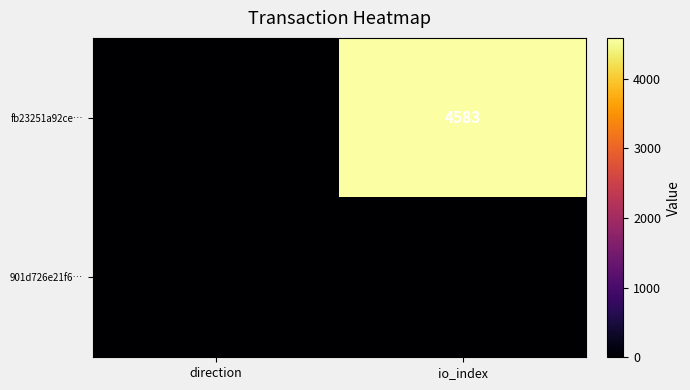

At how many categories does at least one series exceed 1851?

1